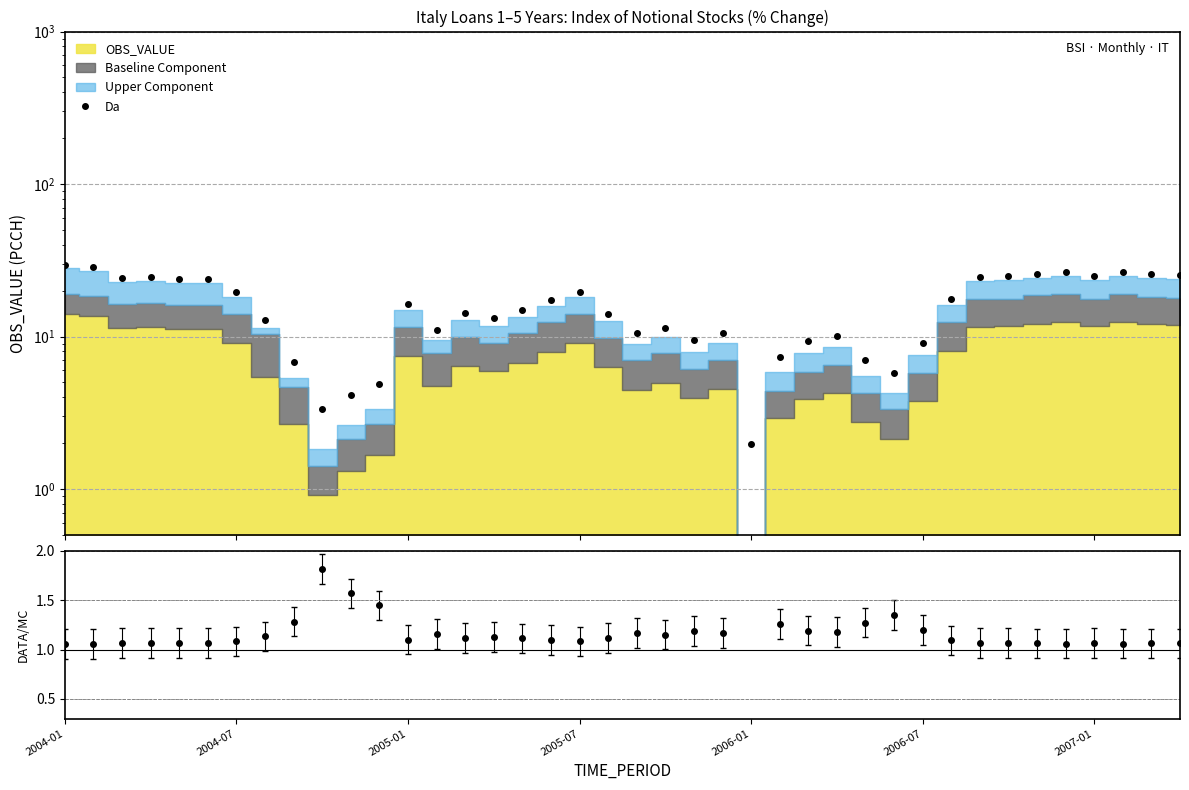

What is the difference between the maximum and minimum values?

27.7